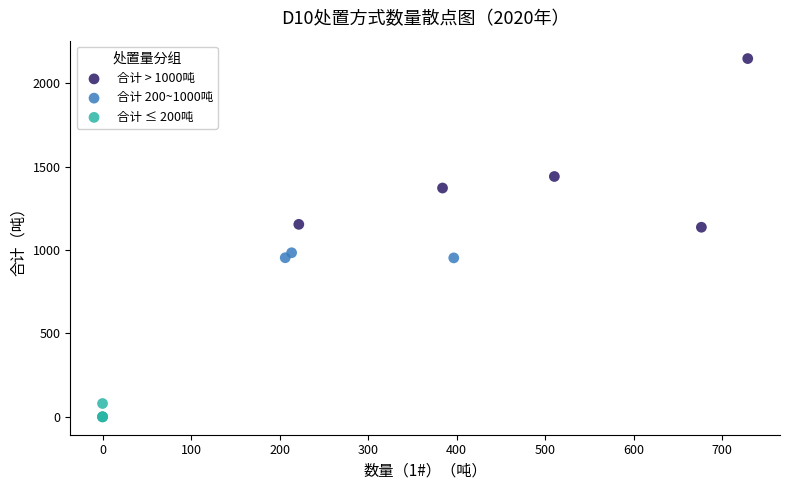

Which series contains the highest Y value?

合计 > 1000吨